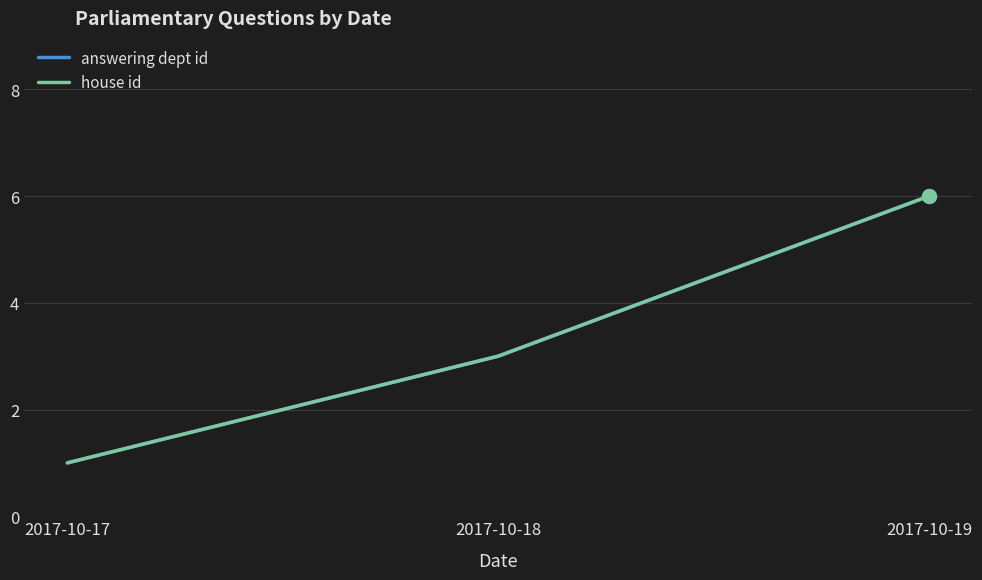

List the series in order of their peak value, highest first.

answering dept id, house id